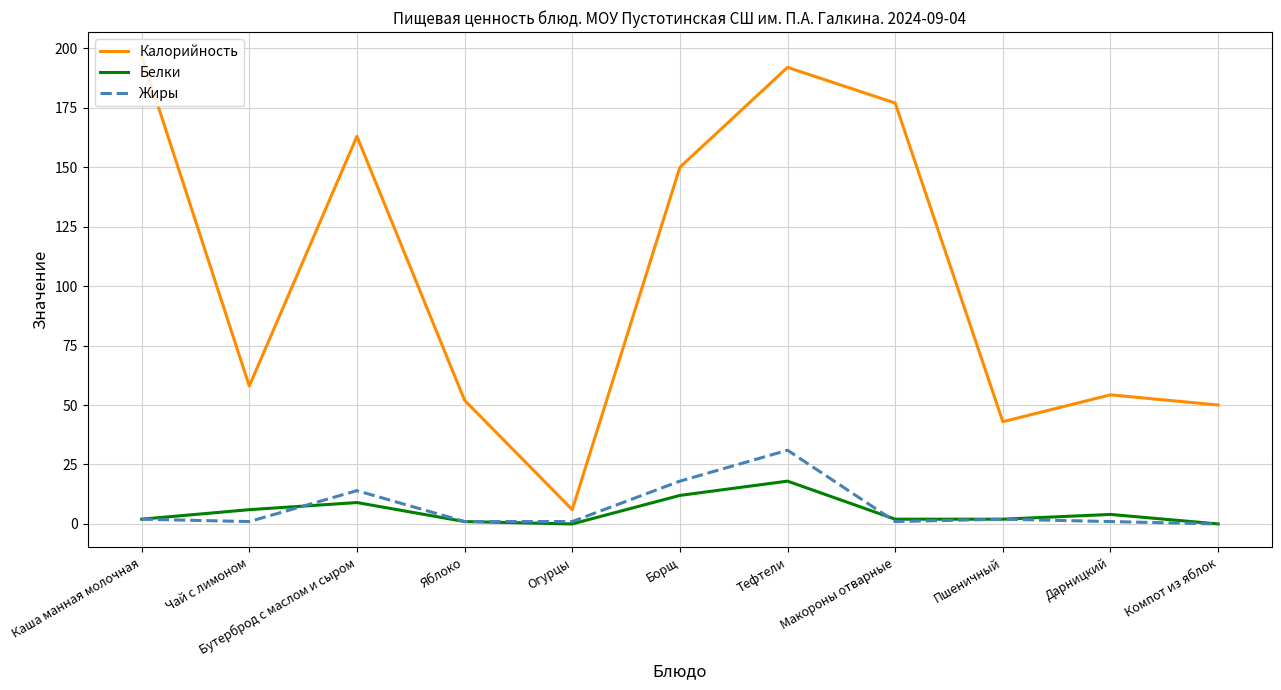

Which category has the highest value in the Жиры series?

Тефтели